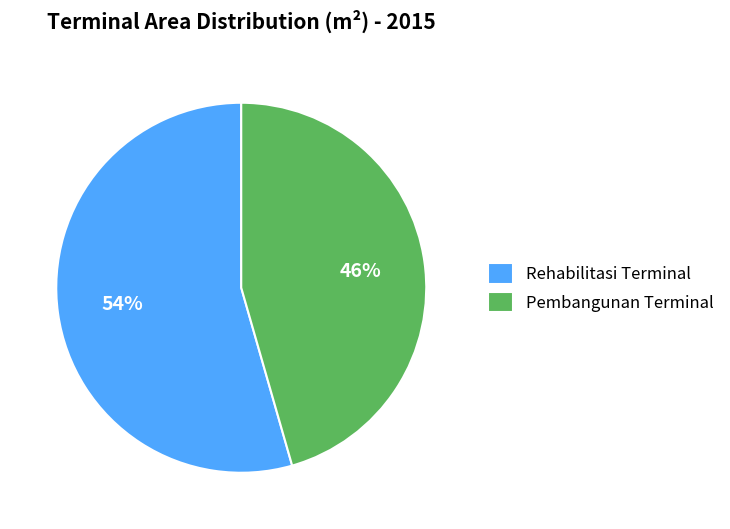

Which slice is the largest?

Rehabilitasi Terminal